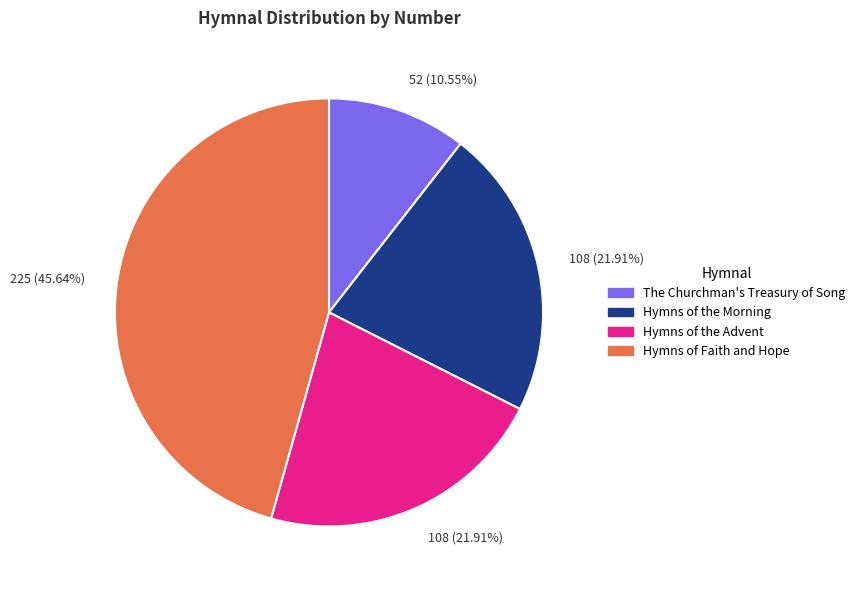

How many slices are in this pie chart?

4